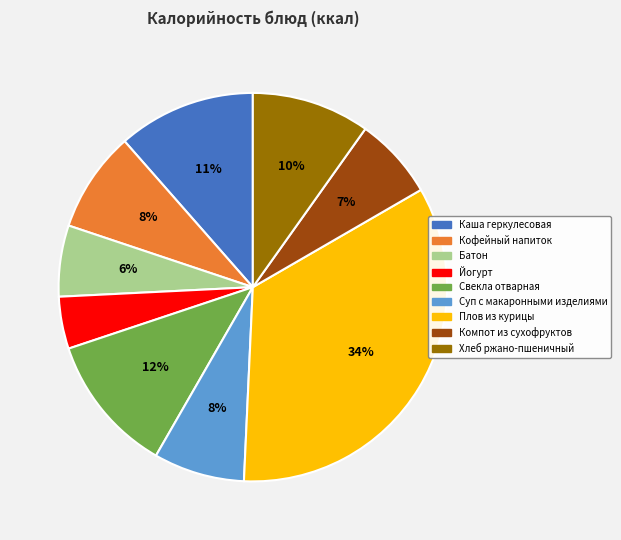

Does Батон represent more than half of the total?

No